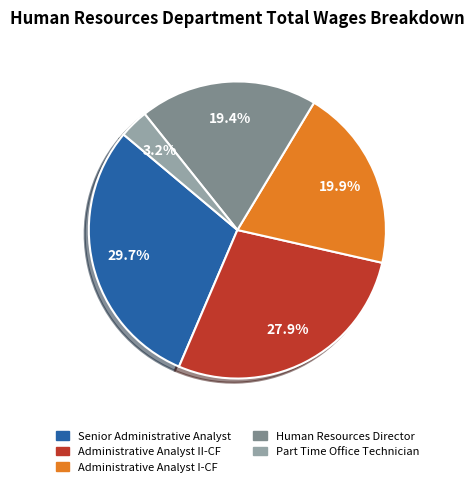

Which has a higher value, Administrative Analyst II-CF or Part Time Office Technician?

Administrative Analyst II-CF